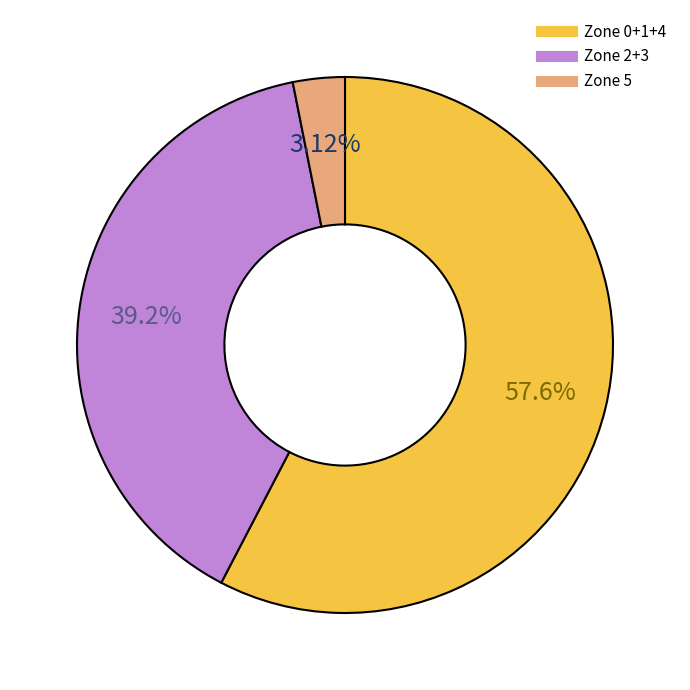

Is there a majority slice in this chart?

Yes